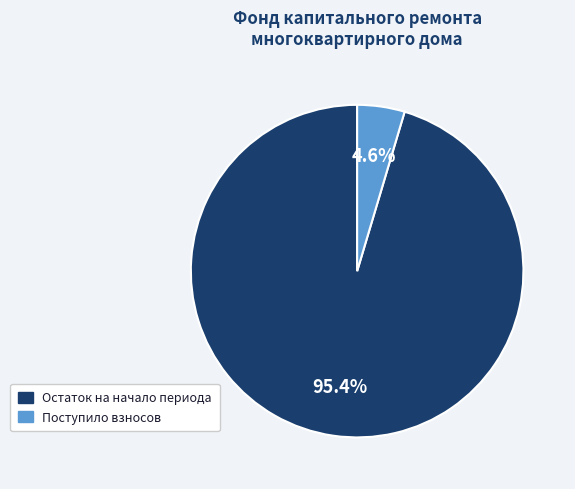

Is there a majority slice in this chart?

Yes